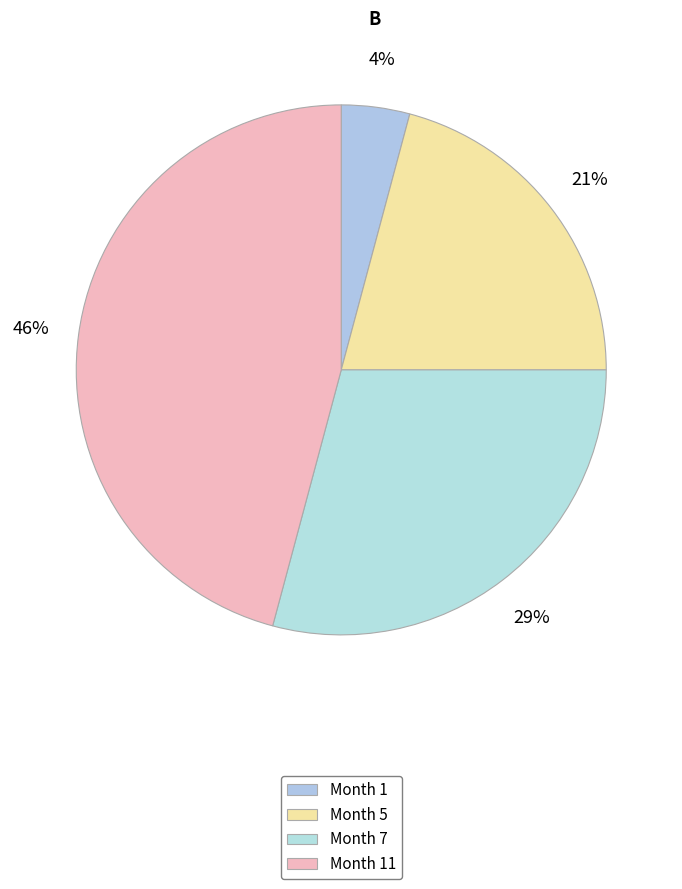

Count the number of slices in the pie.

4